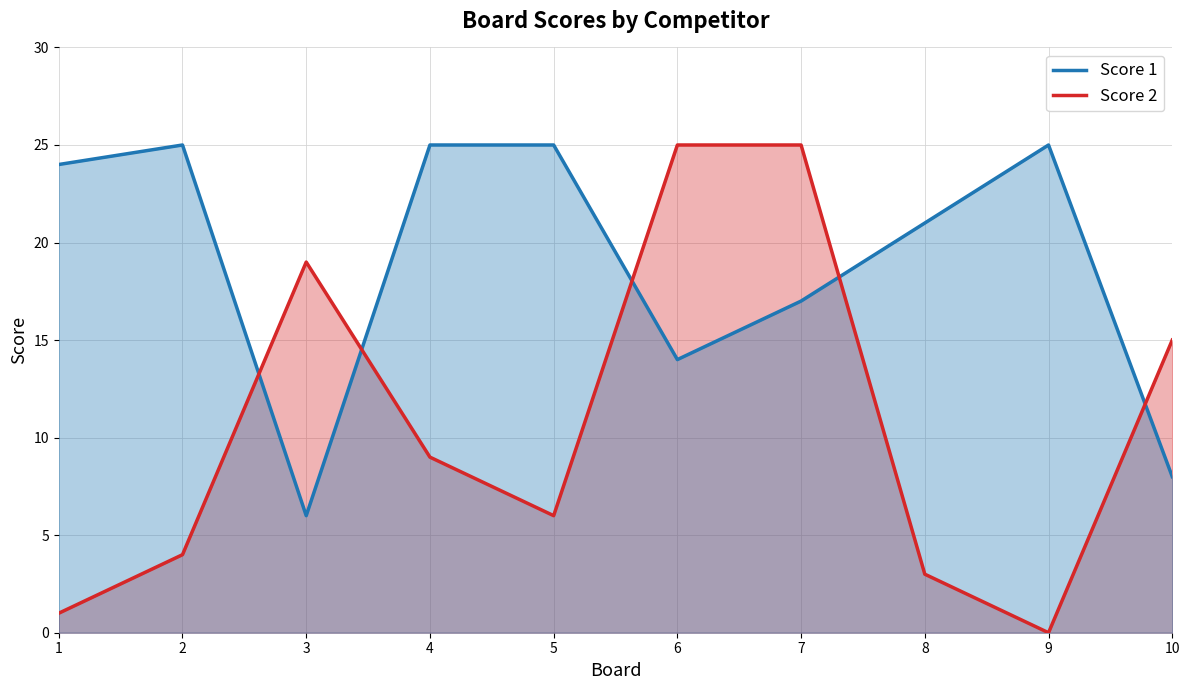

List the labels in order of Score 2 value, smallest first.

9, 1, 8, 2, 5, 4, 10, 3, 6, 7